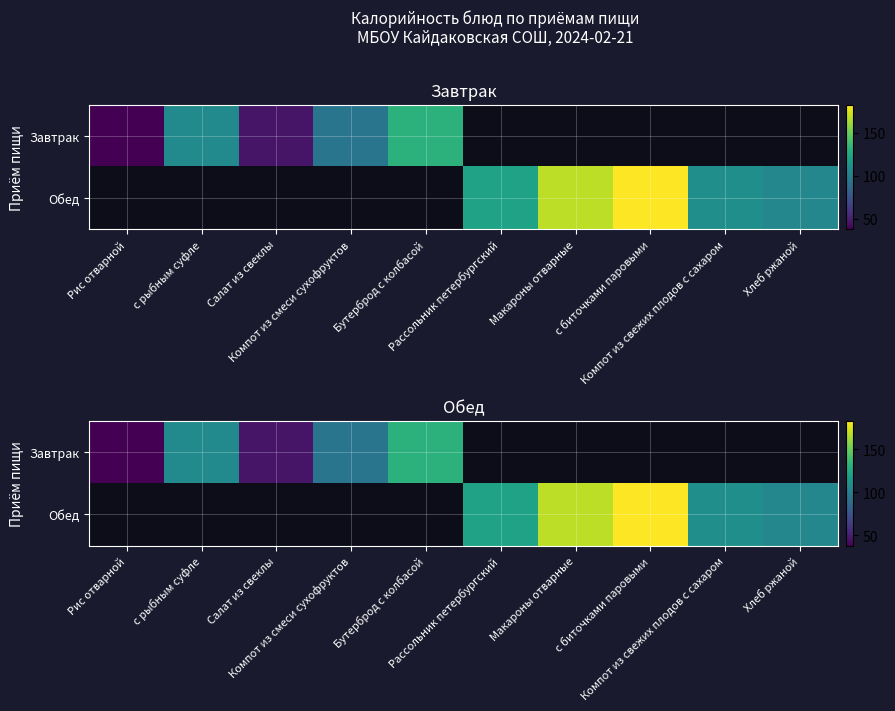

The Завтрак series shows 107.0 at с рыбным суфле. True or false?

True